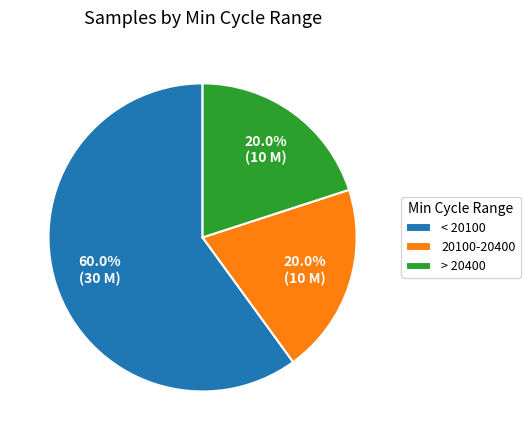

What is the largest slice in the pie chart?

< 20100